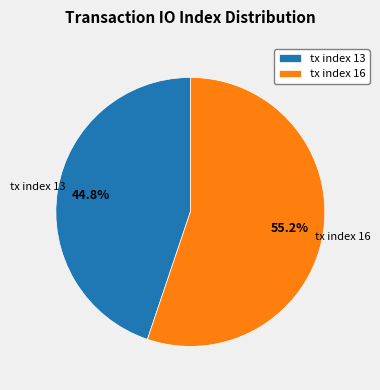

To the nearest percent, what percentage of the pie is tx index 16?

55%